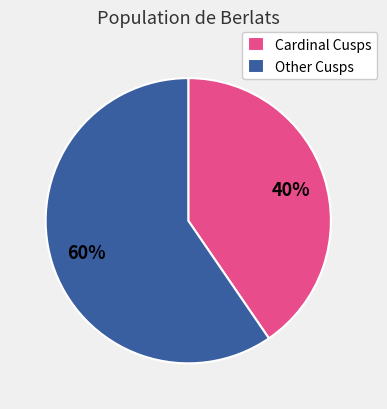

To the nearest percent, what is the combined percentage of Cardinal Cusps and Other Cusps?

100%